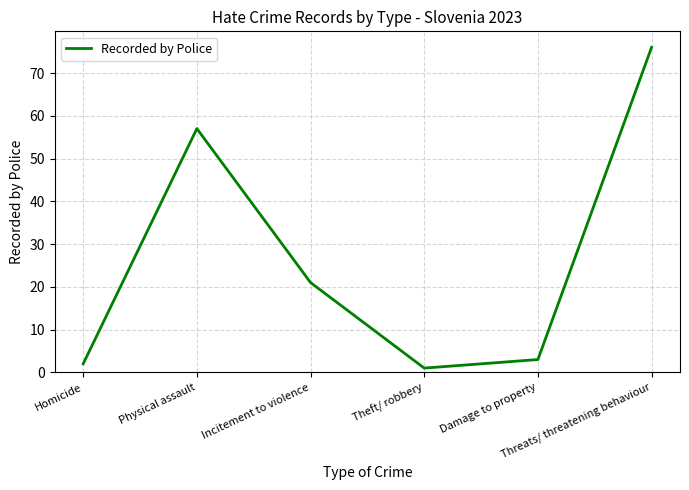

Rank the categories by value from lowest to highest.

Theft/ robbery, Homicide, Damage to property, Incitement to violence, Physical assault, Threats/ threatening behaviour